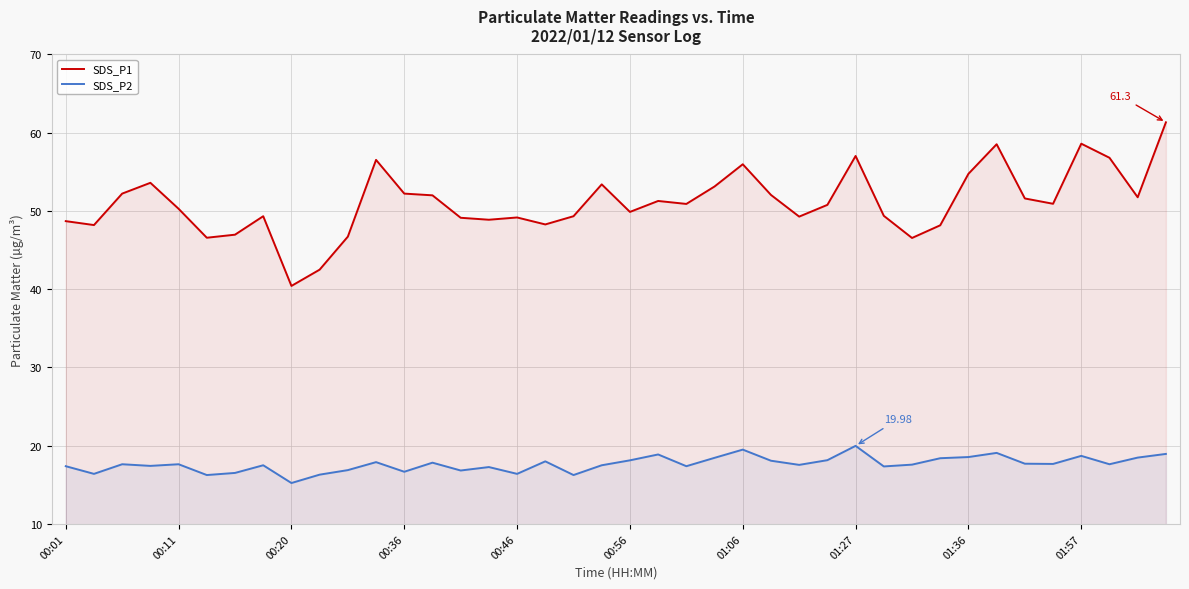

How many data points in SDS_P1 are above 50?

22